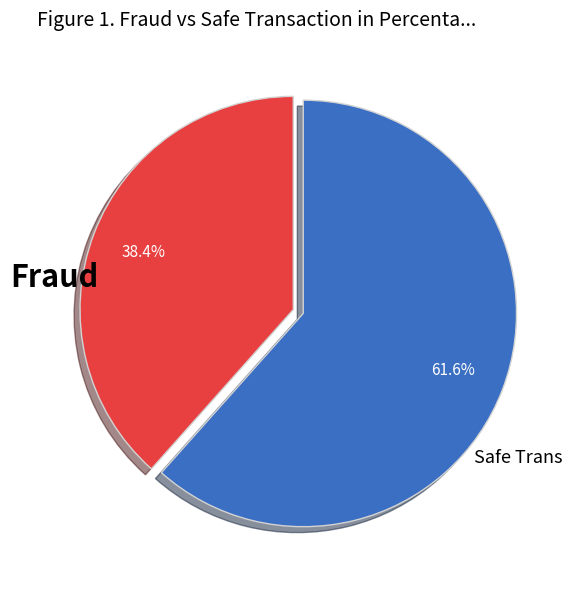

Which slice is the smallest?

Fraud